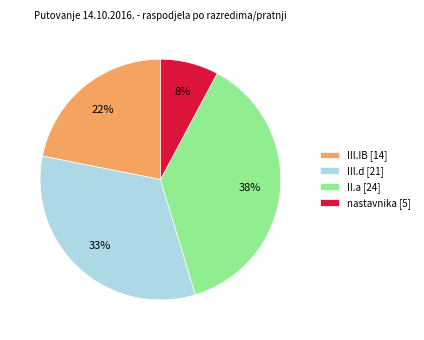

Is it true that II.a is 38% of the pie?

True